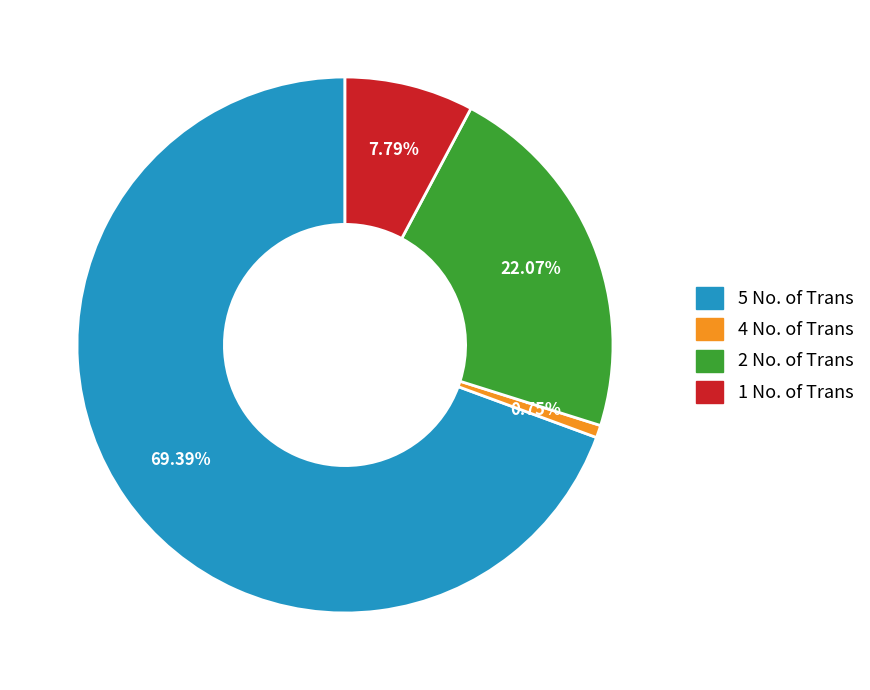

Do 1 No. of Trans and 5 No. of Trans together represent more than half of the pie?

Yes